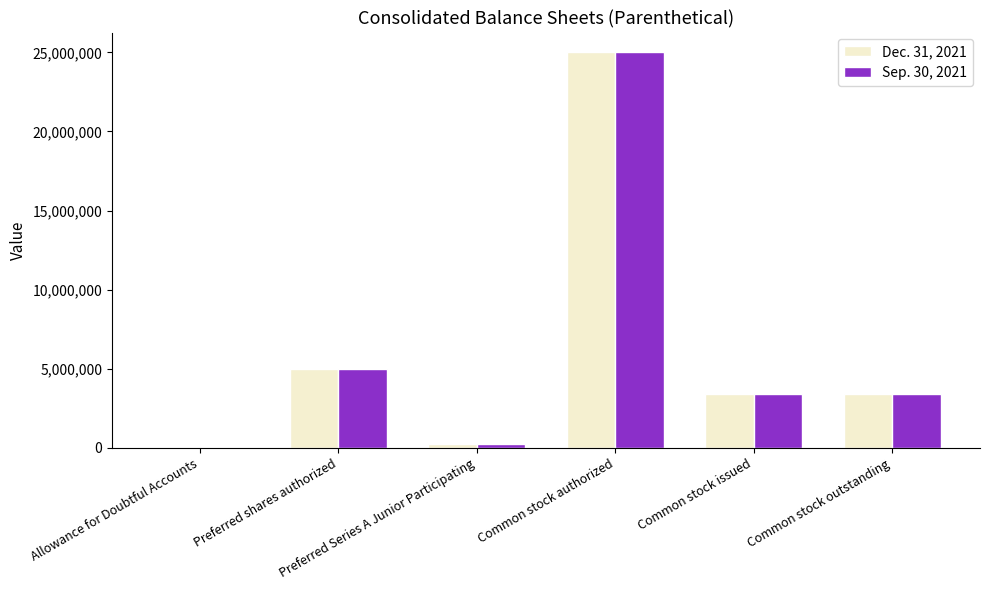

Where does the Dec. 31, 2021 series first go above 3431896?

Preferred shares authorized